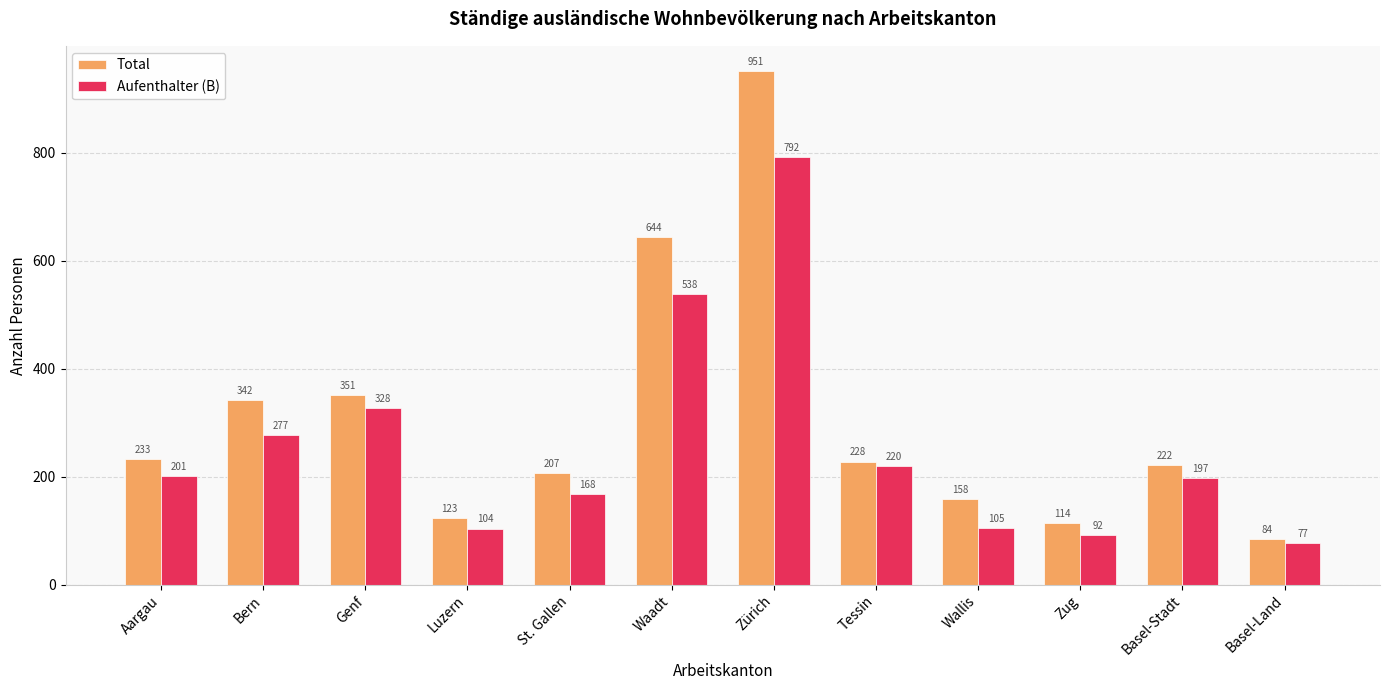

Which series has the largest total across all categories?

Total